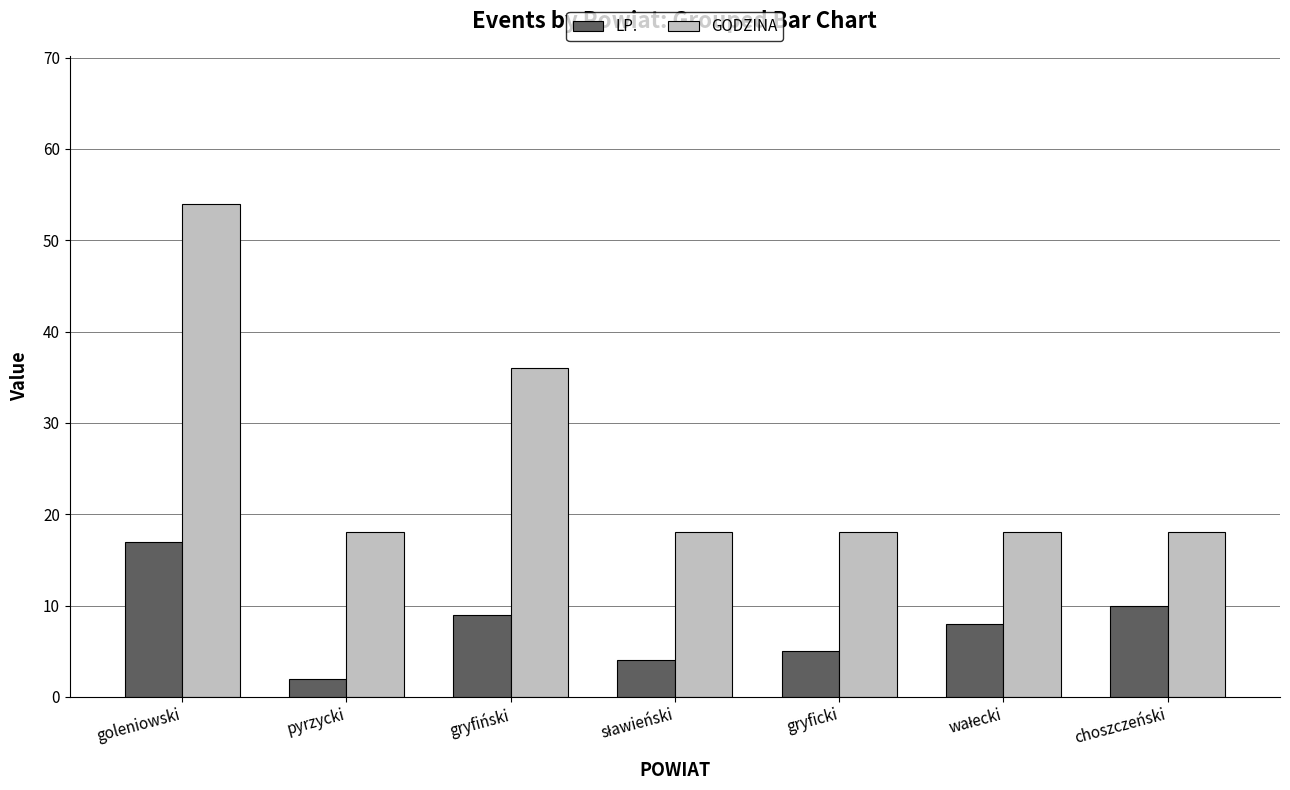

What are all the series names shown in the legend?

LP., GODZINA